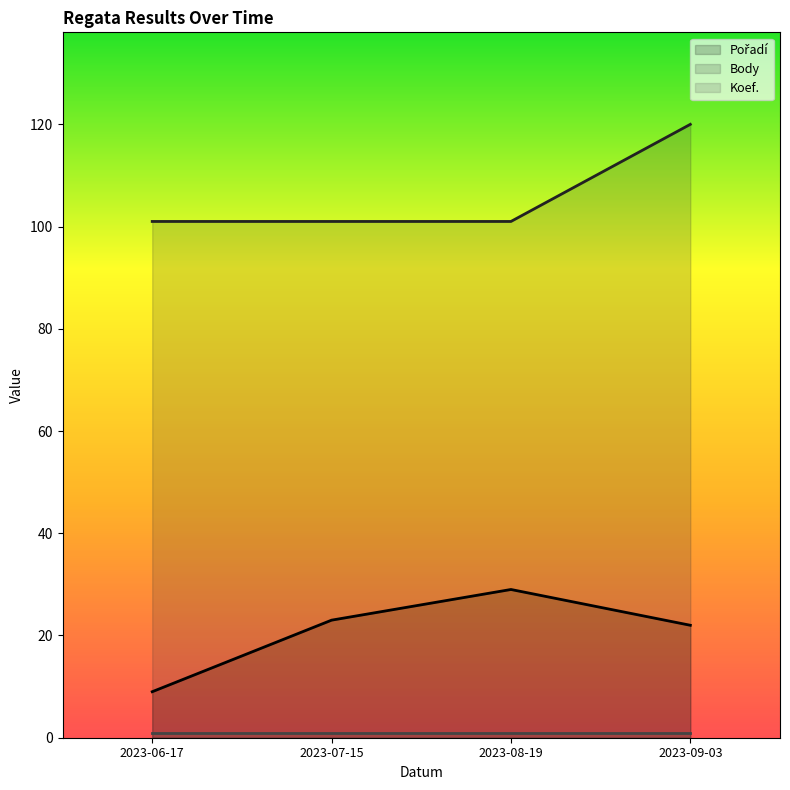

What is the average value of the Pořadí series?

21